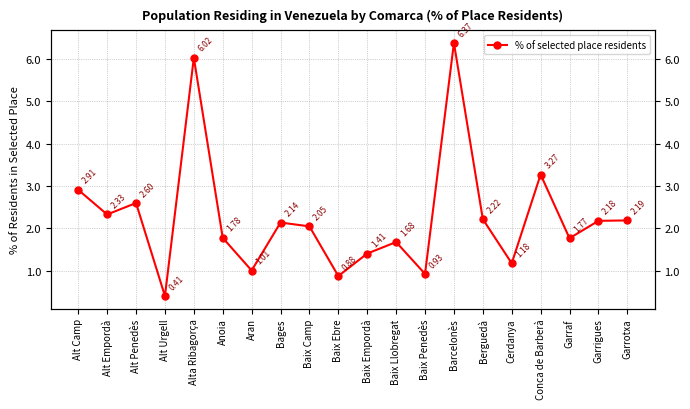

Rank the categories by value from lowest to highest.

Alt Urgell, Baix Ebre, Baix Penedès, Aran, Cerdanya, Baix Empordà, Baix Llobregat, Garraf, Anoia, Baix Camp, Bages, Garrigues, Garrotxa, Berguedà, Alt Empordà, Alt Penedès, Alt Camp, Conca de Barberà, Alta Ribagorça, Barcelonès